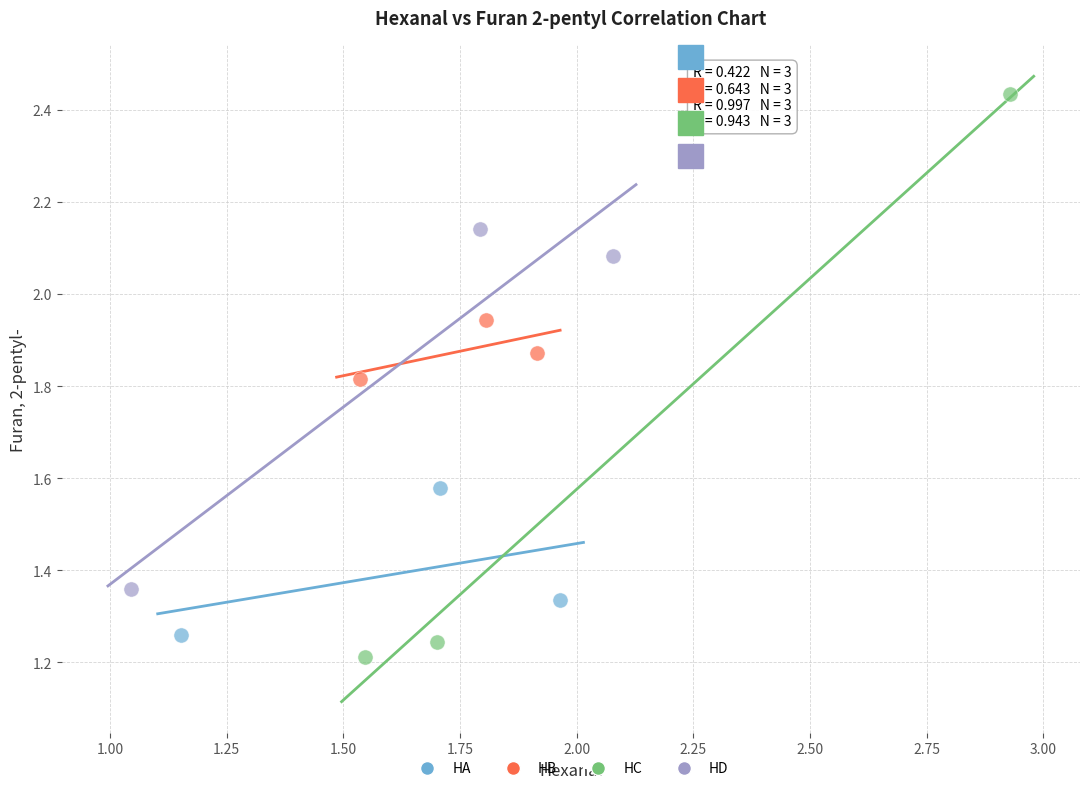

Which series has the largest Y range (max minus min)?

HC